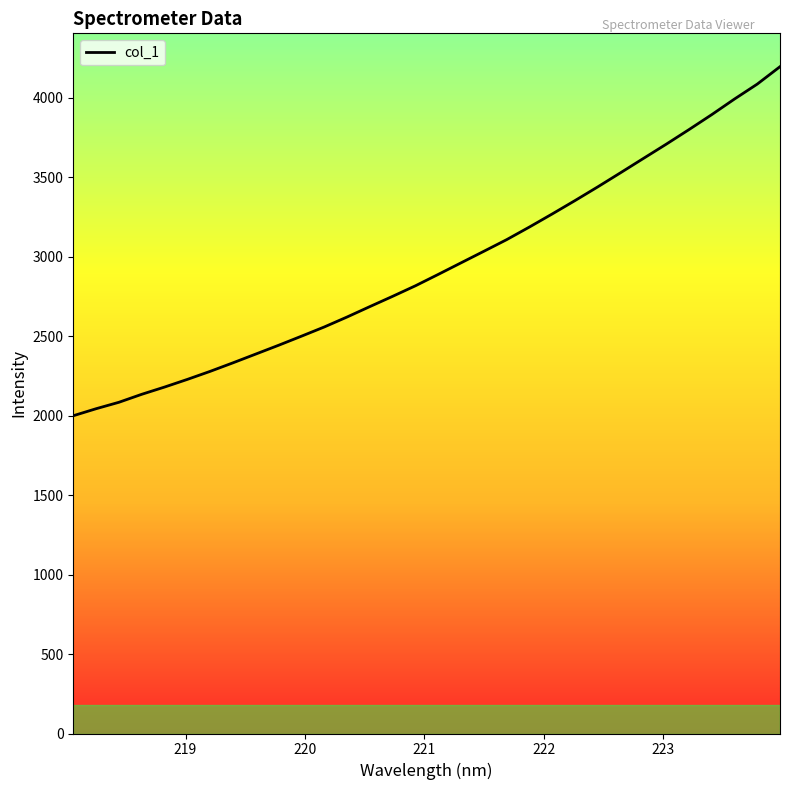

What is the difference between the maximum and minimum values?

2196.6